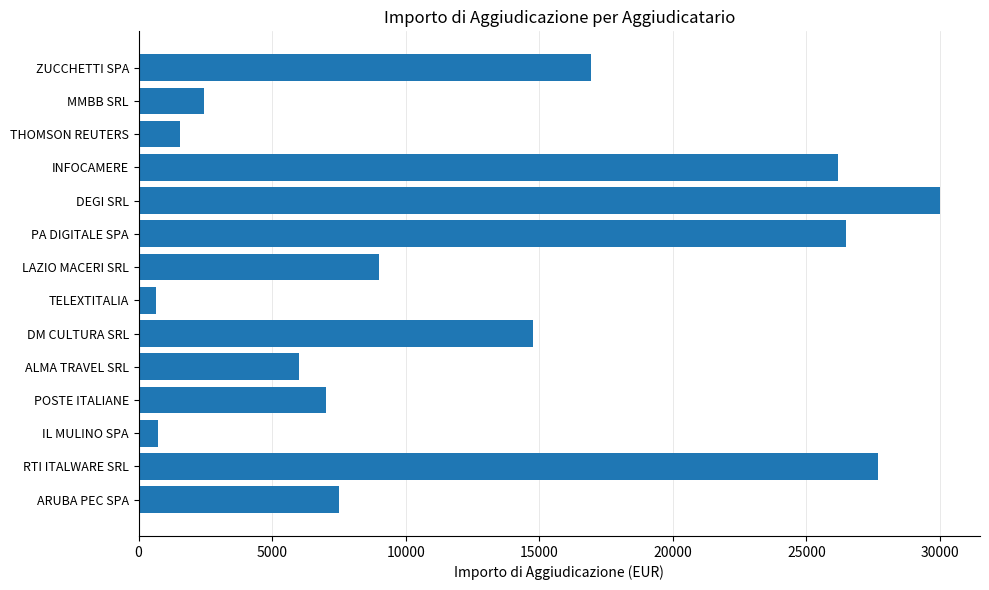

What is the value of the 7th bar from the top?

9000.0